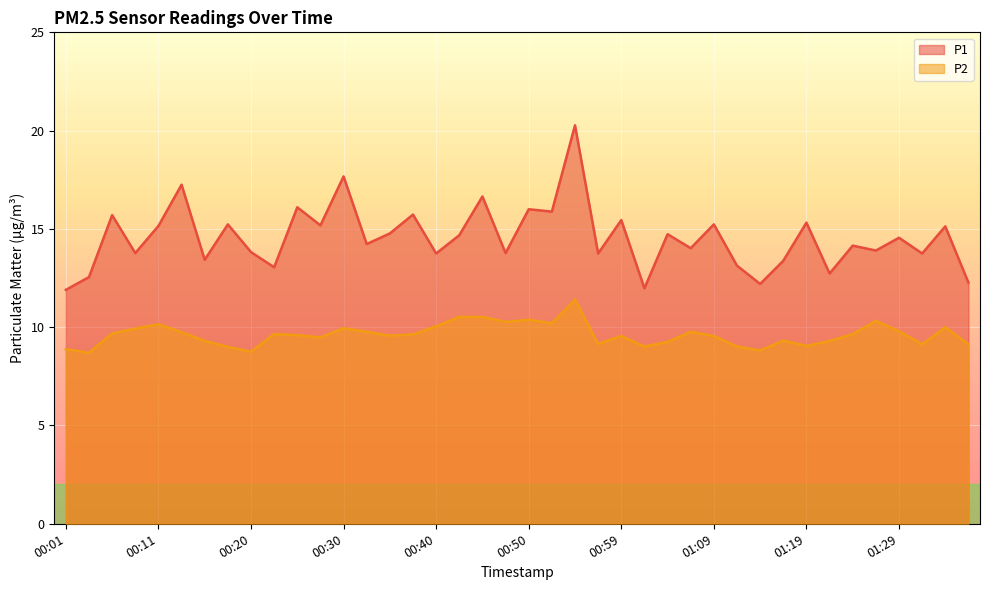

At which category does the chart reach its minimum across all series?

00:03